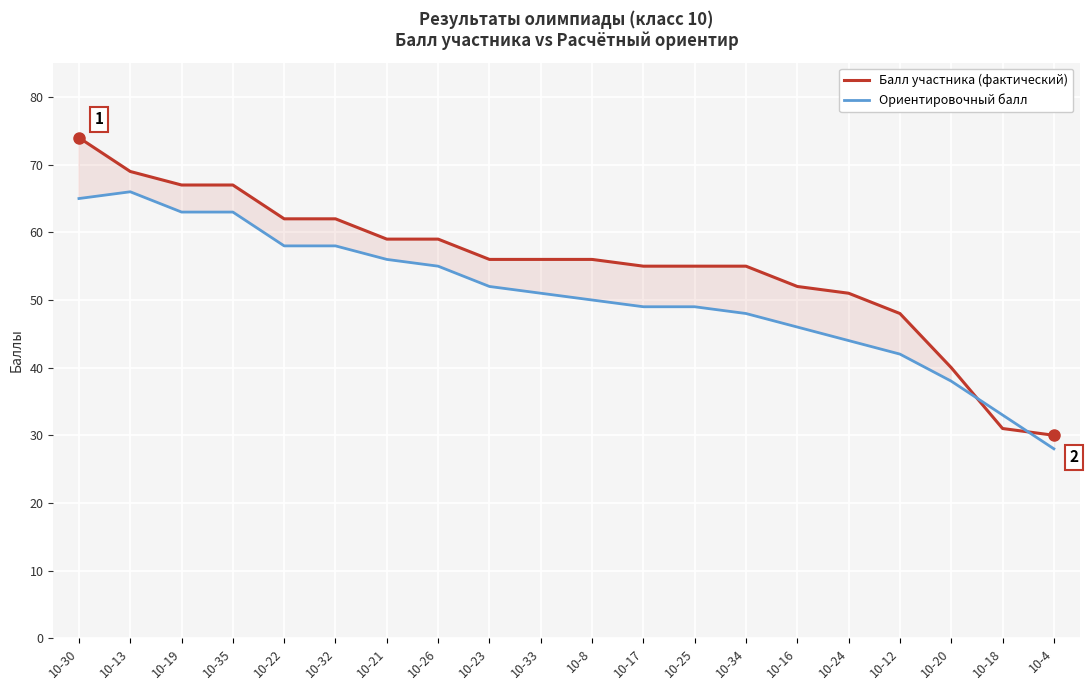

Is this an area chart (filled region under the line)?

No